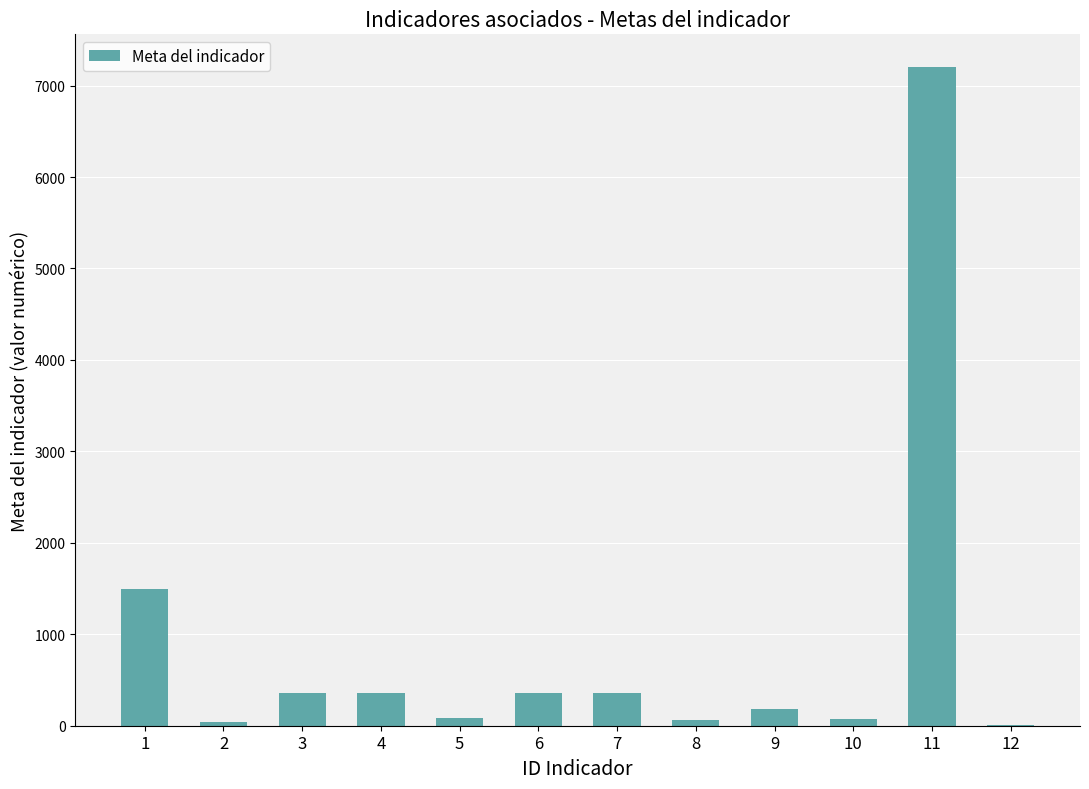

What is the maximum value shown in the chart?

7200